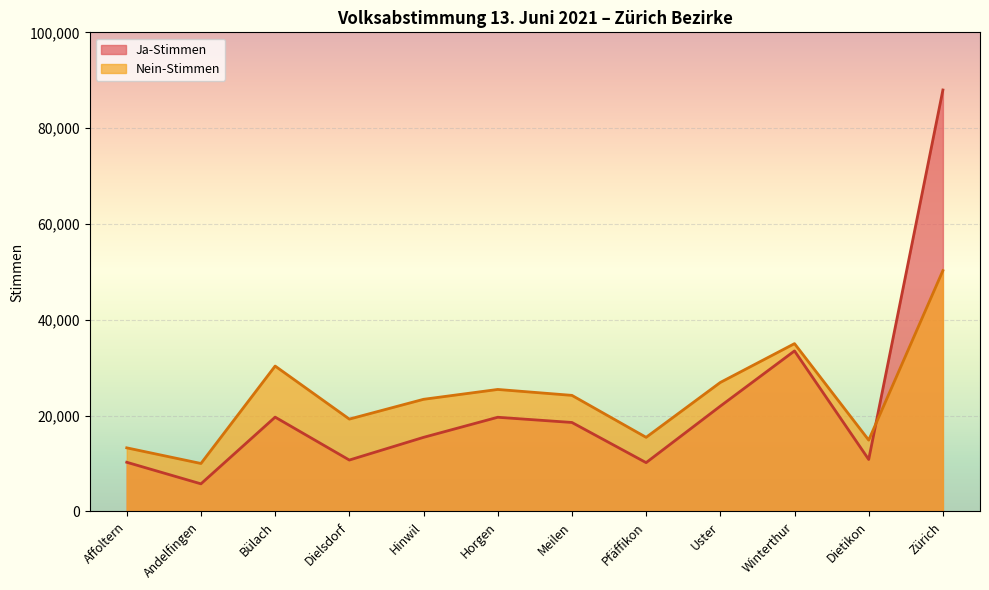

Rank the series by their average value, from lowest to highest.

Ja-Stimmen, Nein-Stimmen